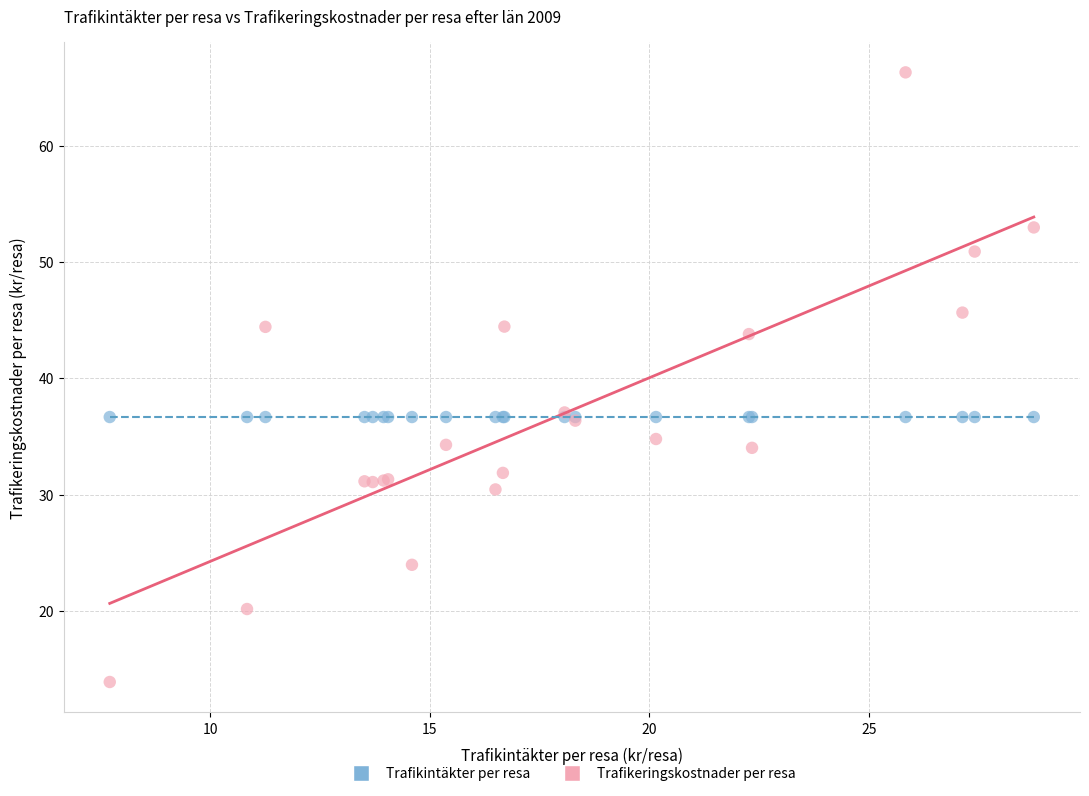

Which series contains the highest Y value?

Trafikeringskostnader per resa